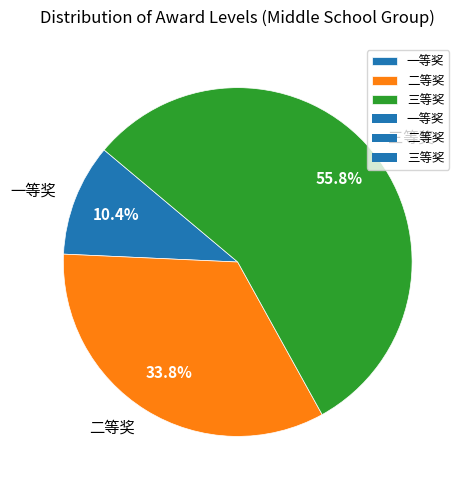

Which has a higher value, 二等奖 or 三等奖?

三等奖